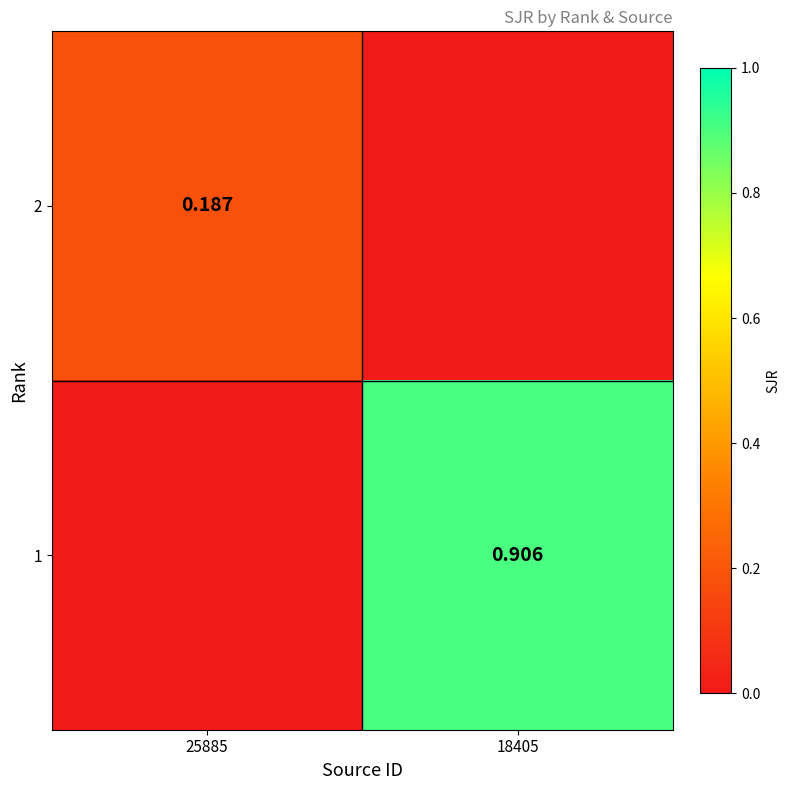

What is the sum of the 1 values at 18405 and 25885?

0.9